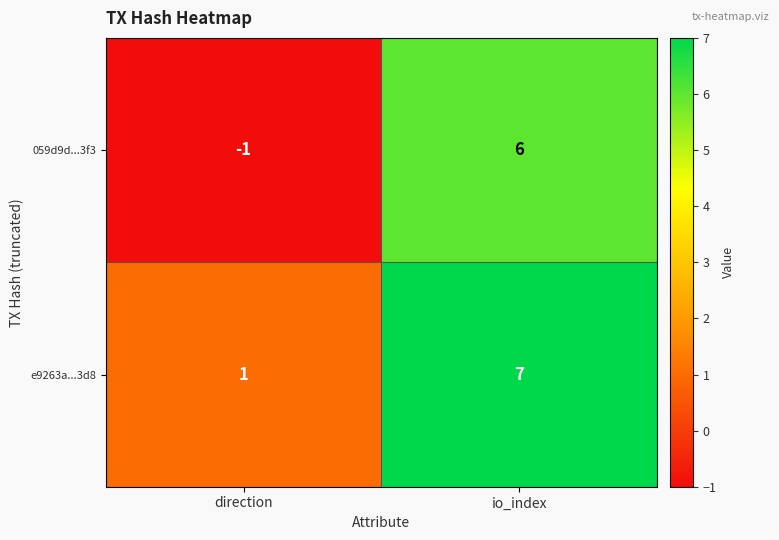

Reading right to left, extract all data points from this chart.

059d9d...3f3: io_index=6	direction=-1
e9263a...3d8: io_index=7	direction=1